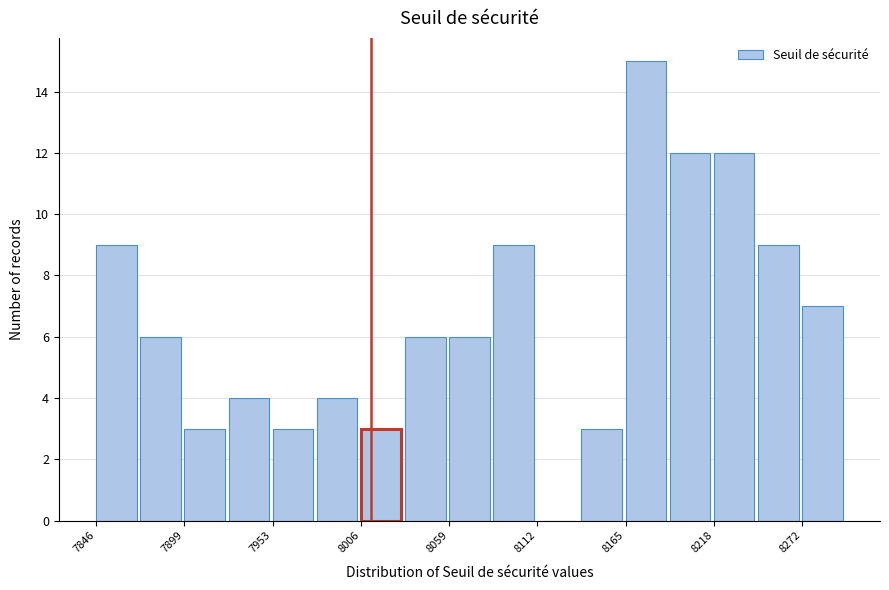

Around what value on the x-axis is the tallest bar? Give the approximate position of its centre, as read against the axis.

8180